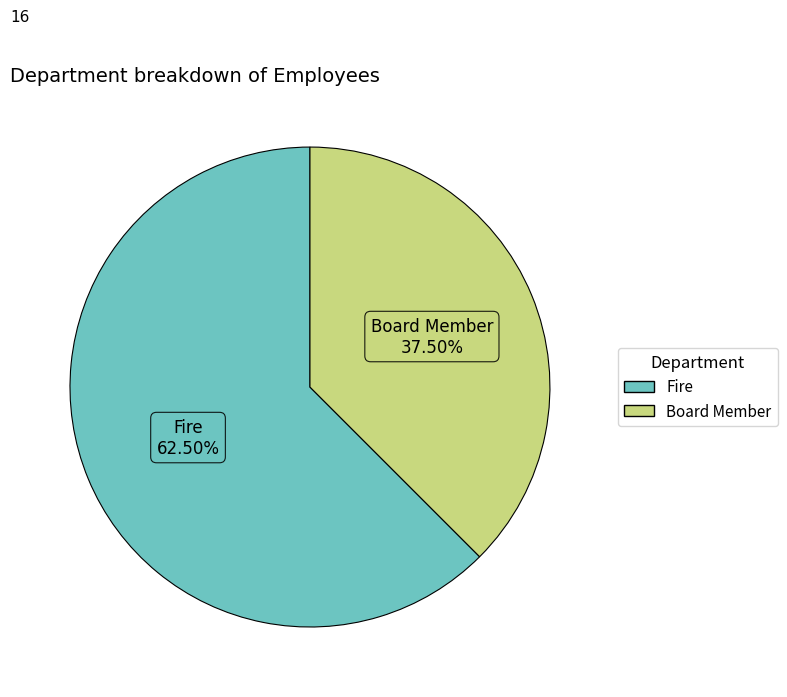

How many slices are in this pie chart?

2